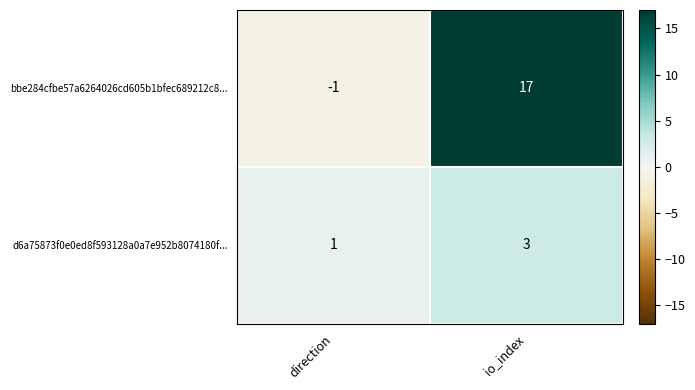

Count the number of categories in the chart.

2